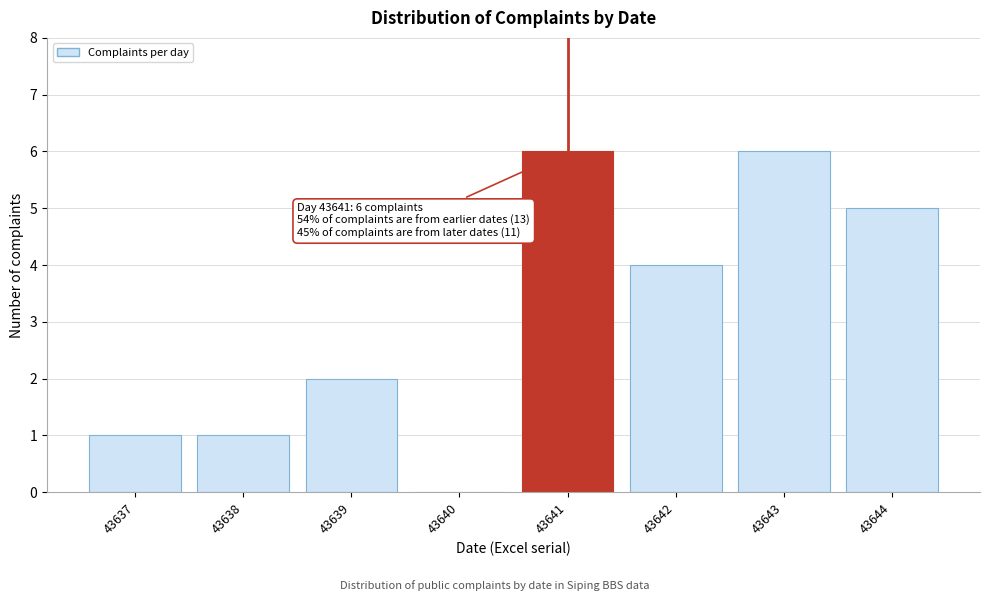

Reading left to right, list all the values displayed in this chart.

43637=1	43638=1	43639=2	43640=0	43641=6	43642=4	43643=6	43644=5